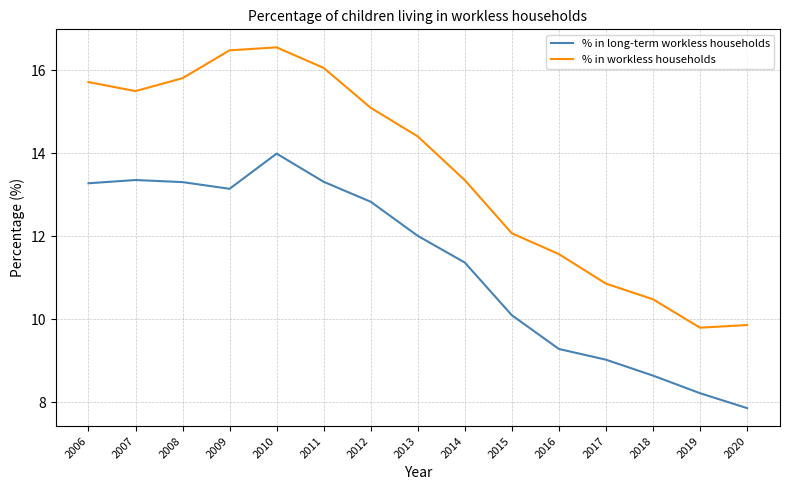

True or false: % in workless households has a value of 16.6 at 2010.

True